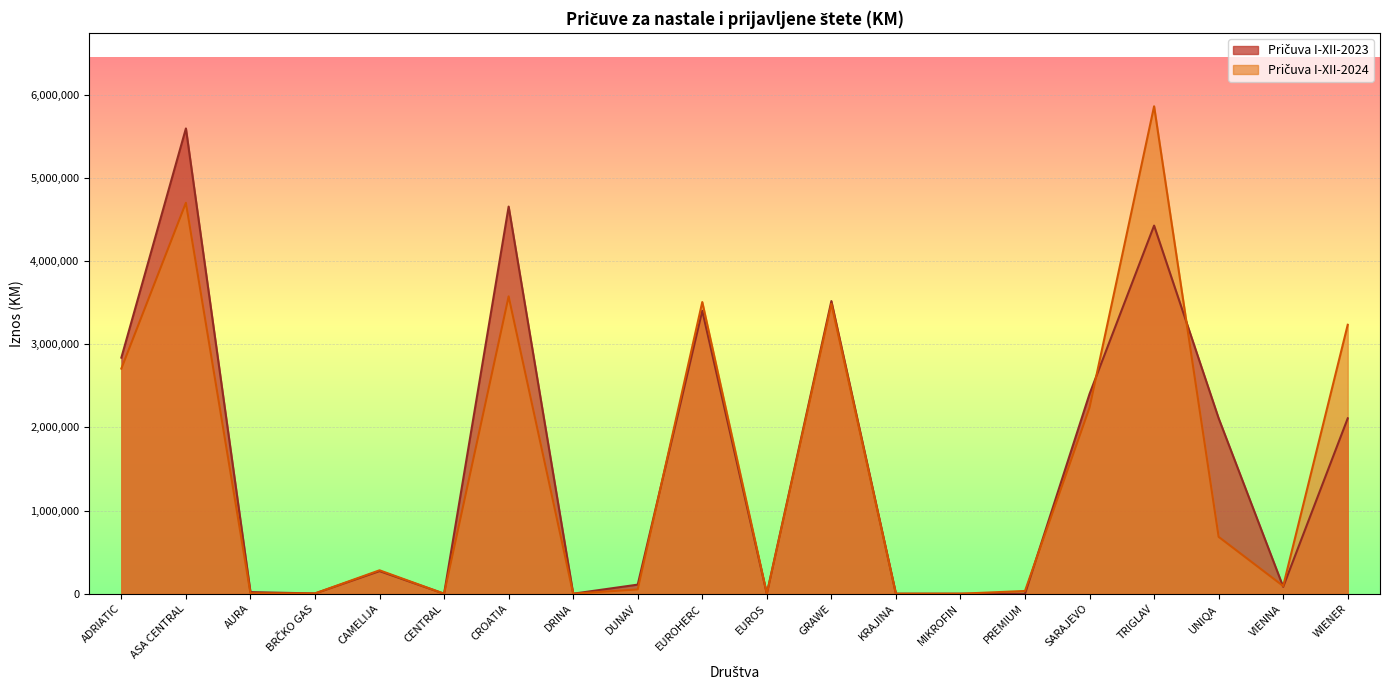

At how many categories does at least one series exceed 4230444?

3